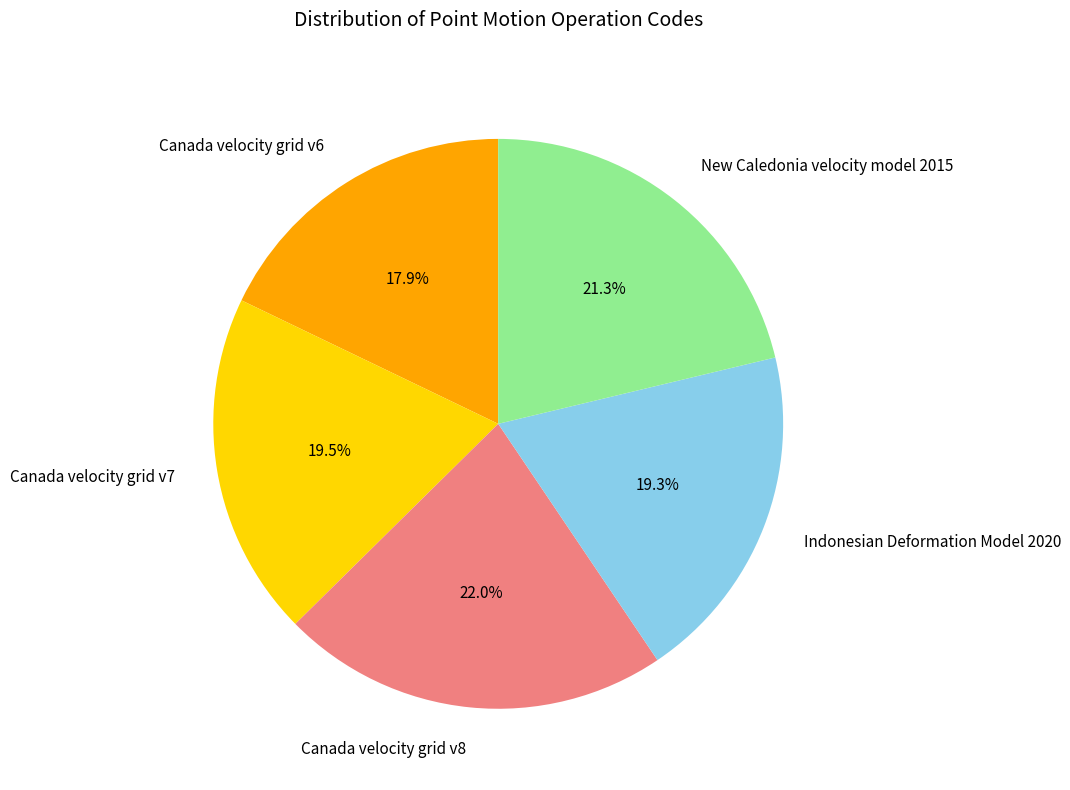

To the nearest percent, what is the average slice percentage?

20%